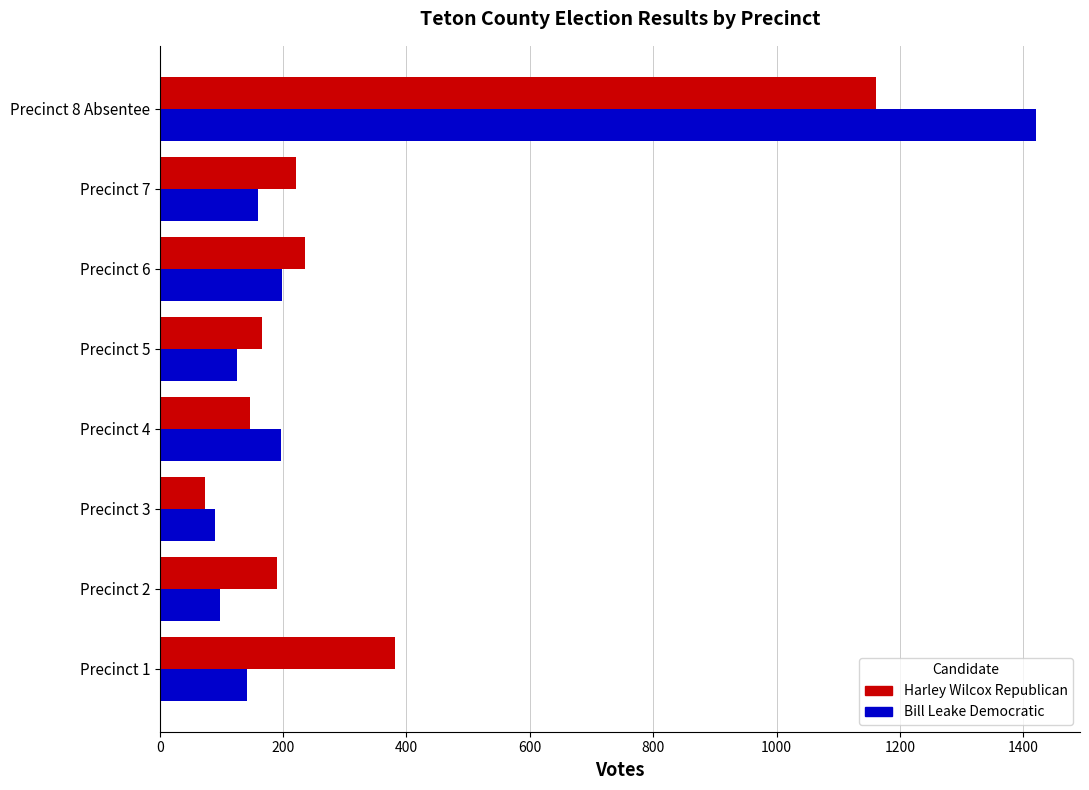

List the series in order of their overall mean, highest first.

Harley Wilcox Republican, Bill Leake Democratic